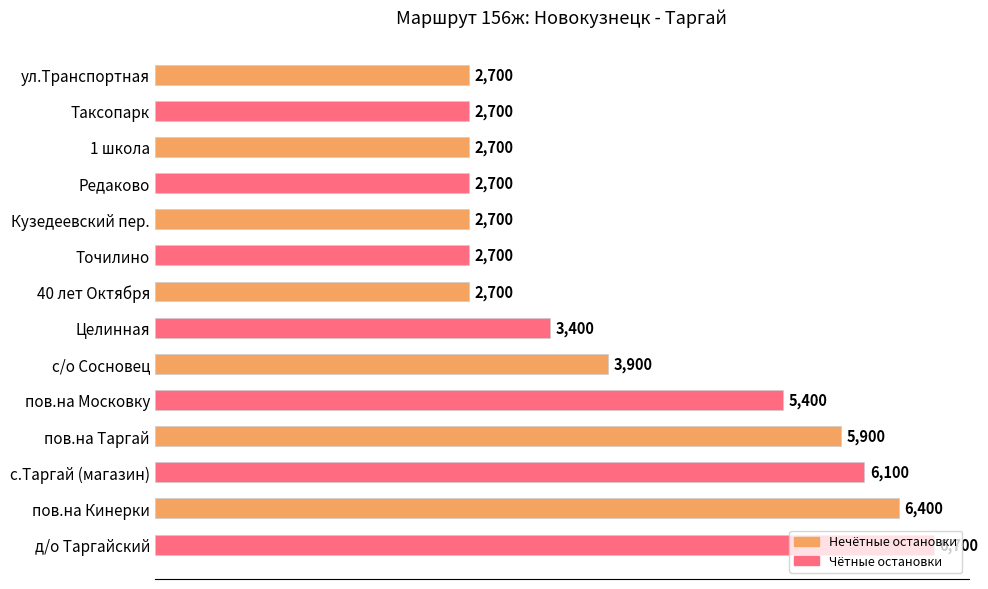

Are the bars grouped side by side (vs. stacked)?

No